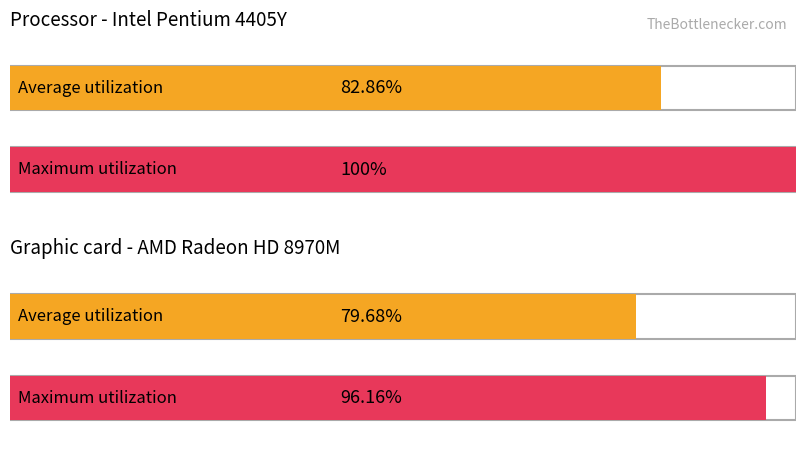

What is the maximum value shown in the chart?

100.0